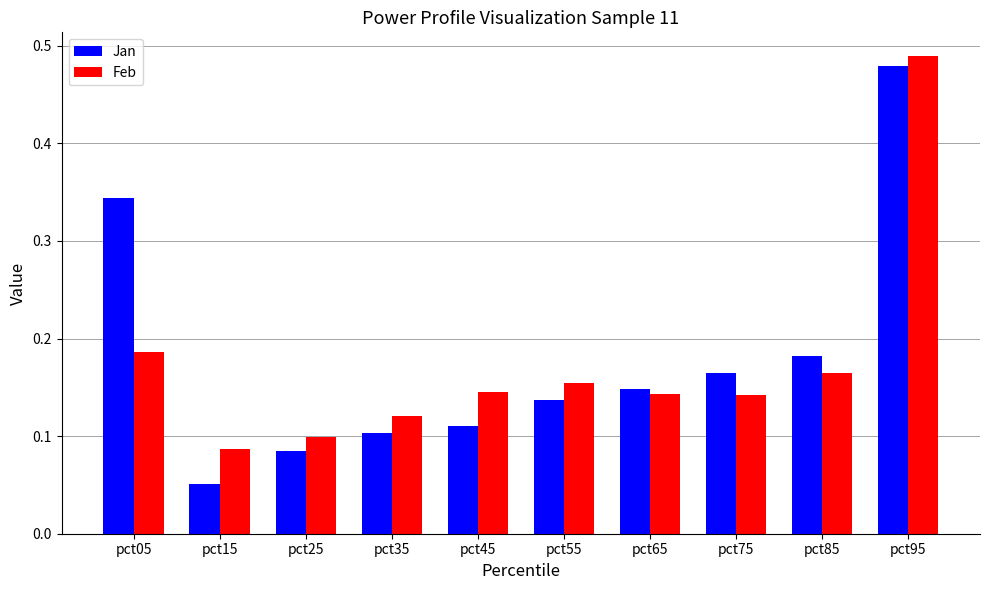

At which category is the sum across all series the highest?

pct95